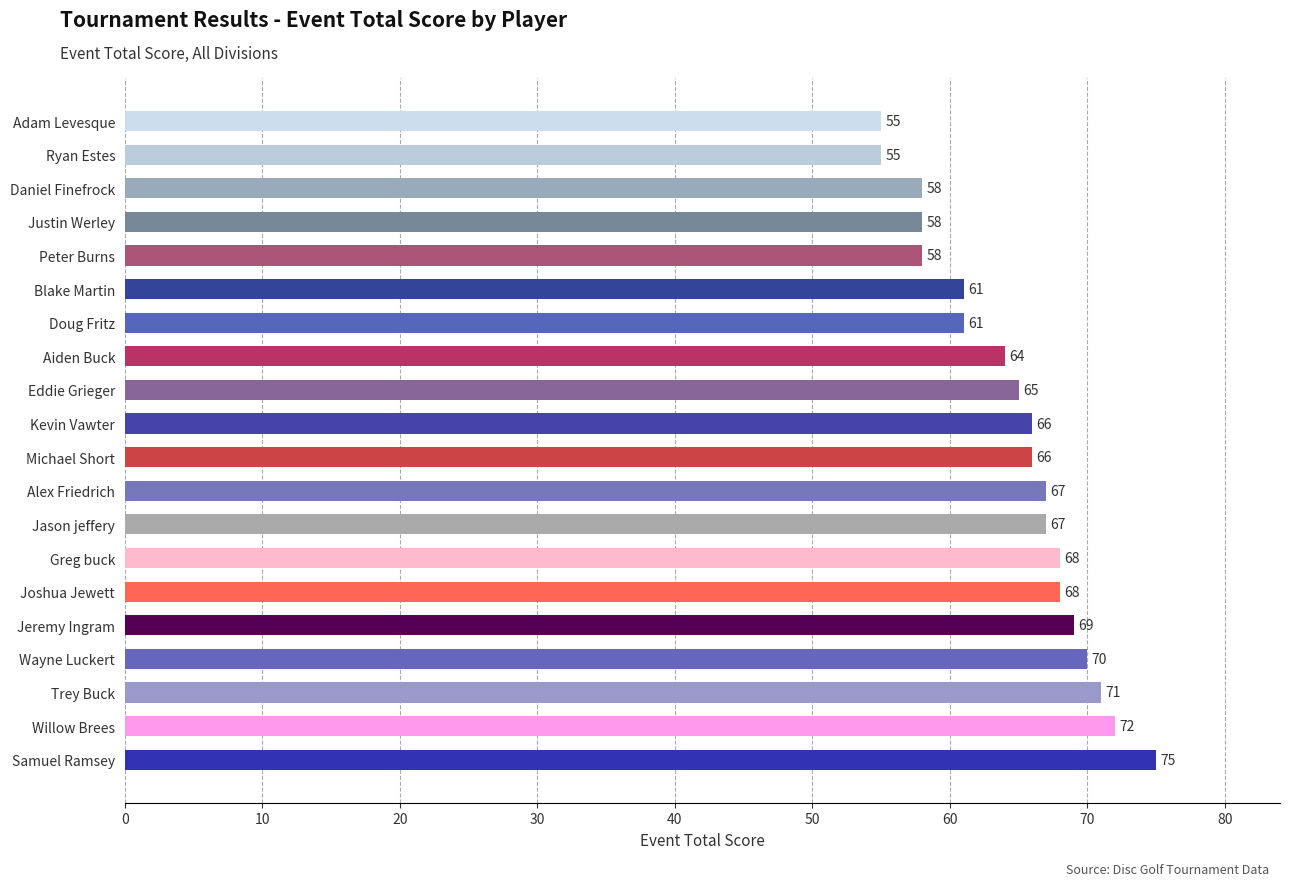

How many data points are less than 66?

9